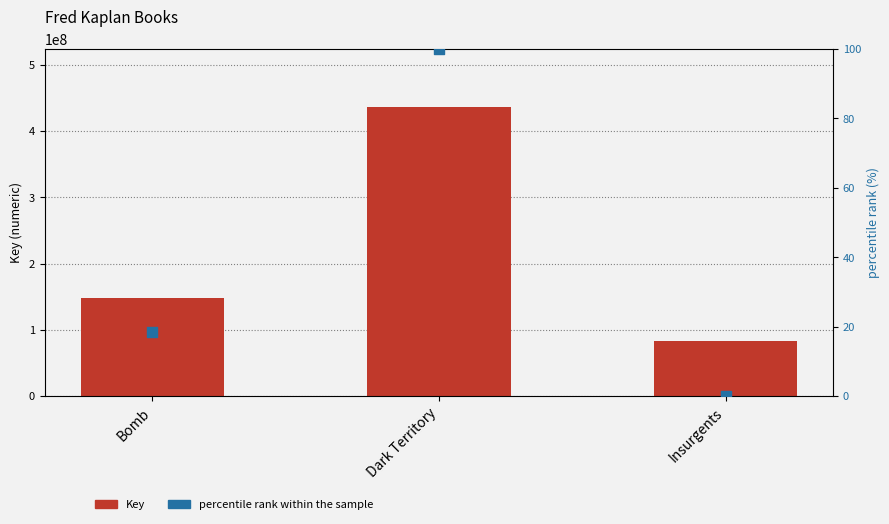

Which series reaches the minimum Y coordinate?

percentile rank within the sample